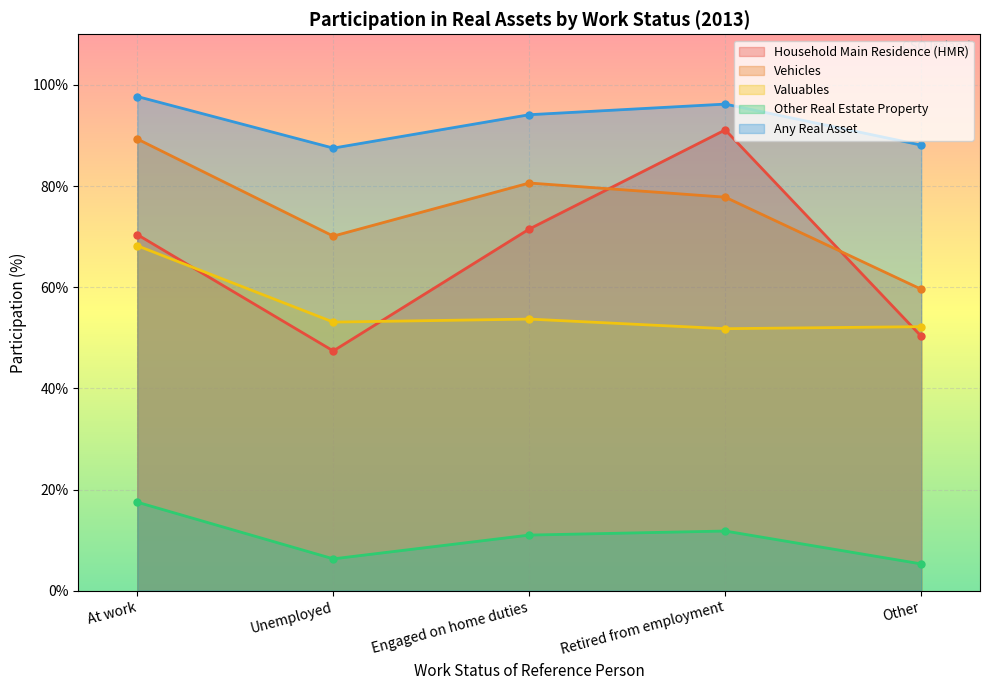

Which series has the largest total across all categories?

Any Real Asset